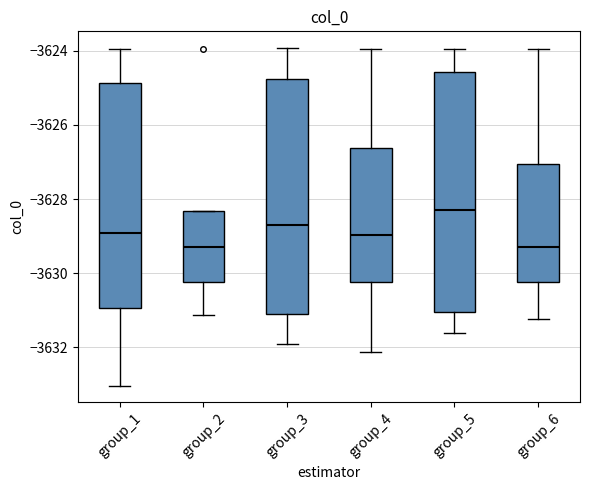

Reading left to right, read every box against the y-axis: the position of its median line, the range the box covers, and the ends of its whiskers. The values are not printed on the chart, so give them approximately, as read against the axis.

group_1: median -3629.0, box -3631.0 to -3624.8, whiskers -3633.0 to -3624.0
group_2: median -3629.2, box -3630.2 to -3628.4, whiskers -3631.2 to -3628.4
group_3: median -3628.6, box -3631.2 to -3624.8, whiskers -3632.0 to -3624.0
group_4: median -3629.0, box -3630.2 to -3626.6, whiskers -3632.2 to -3624.0
group_5: median -3628.2, box -3631.0 to -3624.6, whiskers -3631.6 to -3624.0
group_6: median -3629.2, box -3630.2 to -3627.0, whiskers -3631.2 to -3624.0